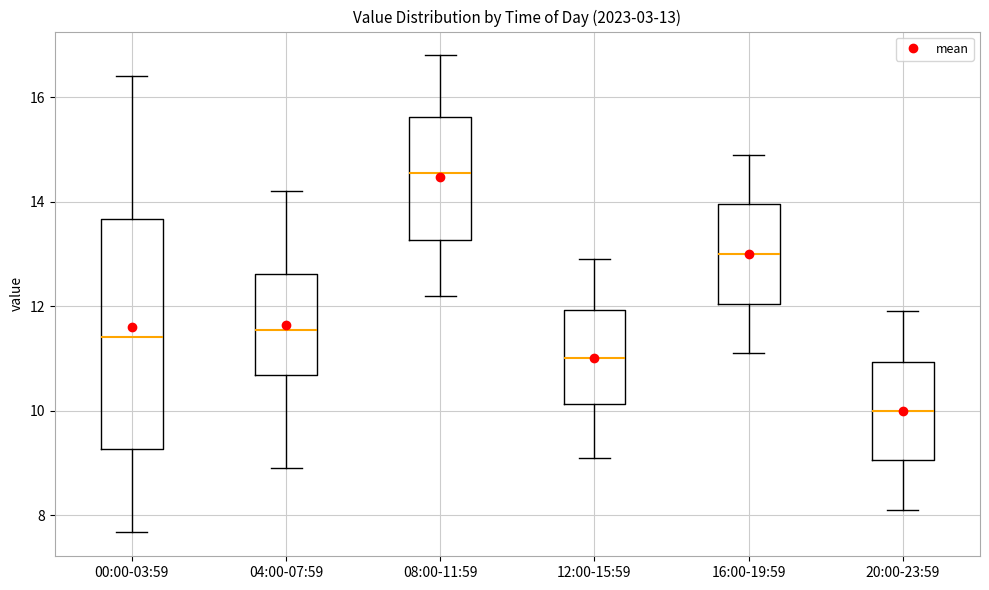

Which box's median line is the lowest?

20:00-23:59